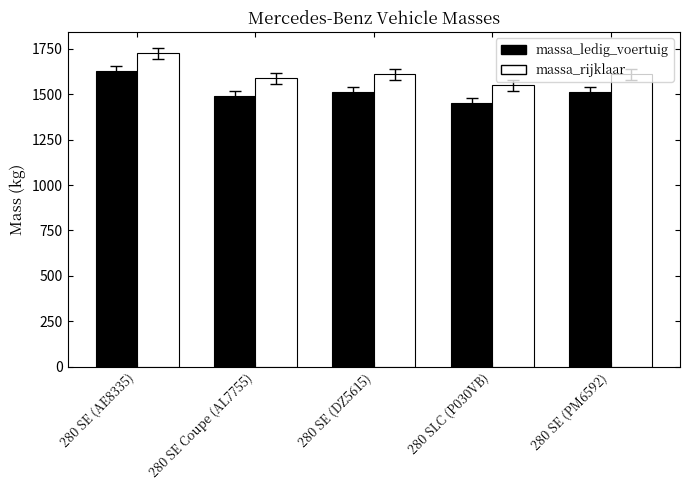

The value of massa_ledig_voertuig at 280 SE Coupe (AL7755) is 313. True or false?

False